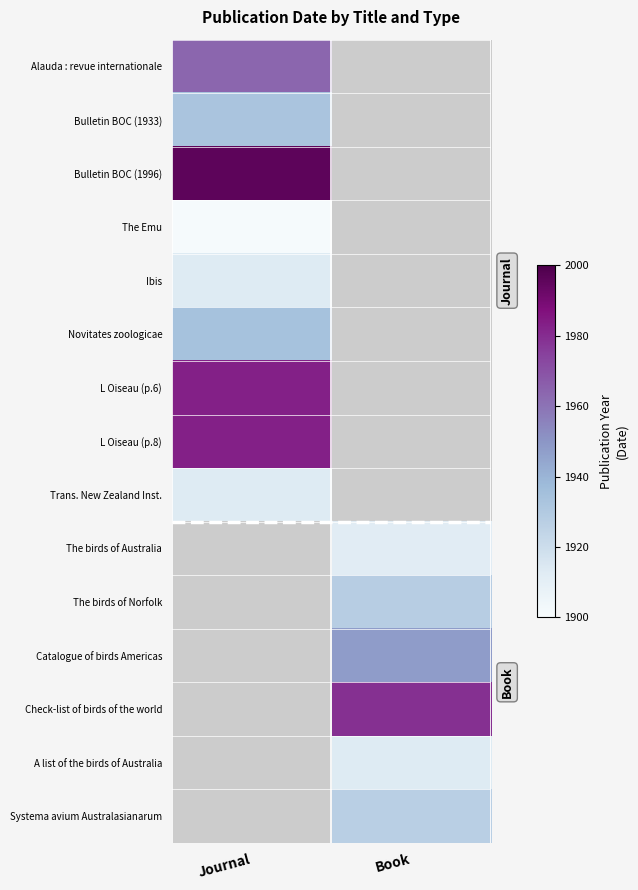

Rank the categories by The birds of Norfolk value from lowest to highest.

Journal, Book